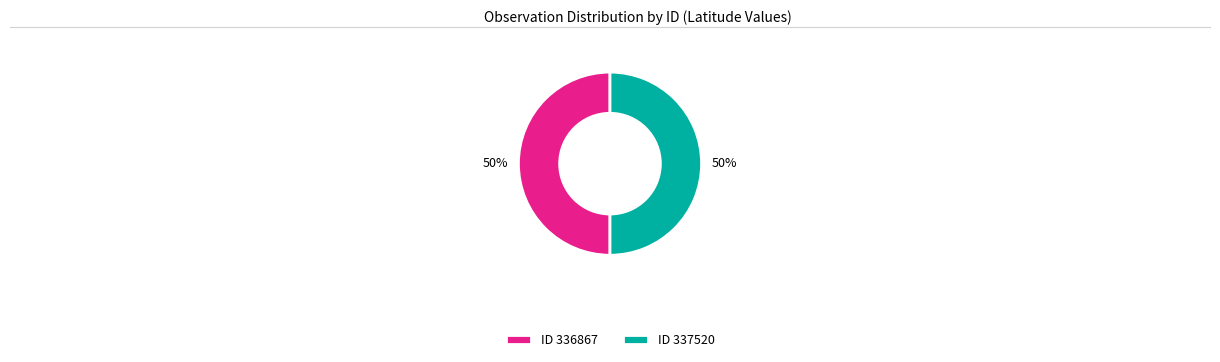

The ID 337520 slice represents 62% of the pie. True or false?

False